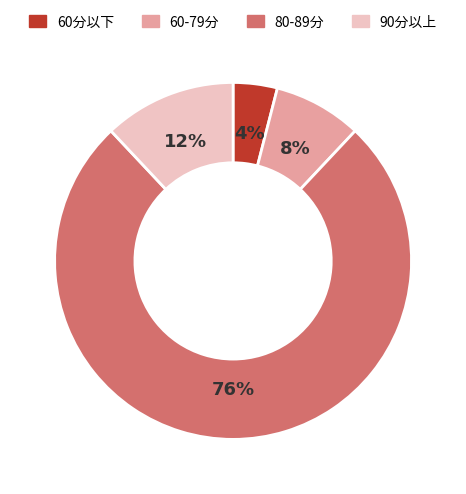

To the nearest percent, what is the average slice percentage?

25%